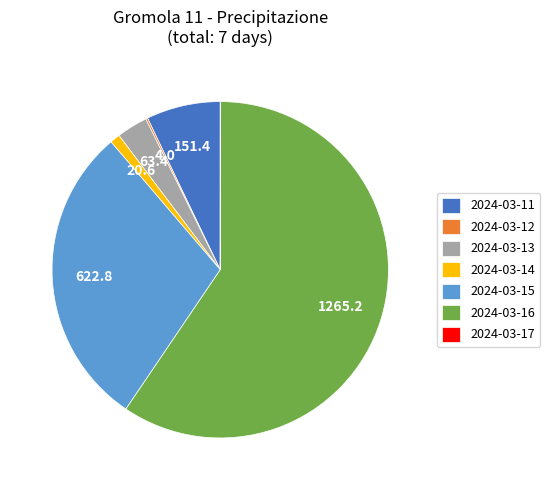

True or false: 2024-03-16 accounts for 46% of the total.

False